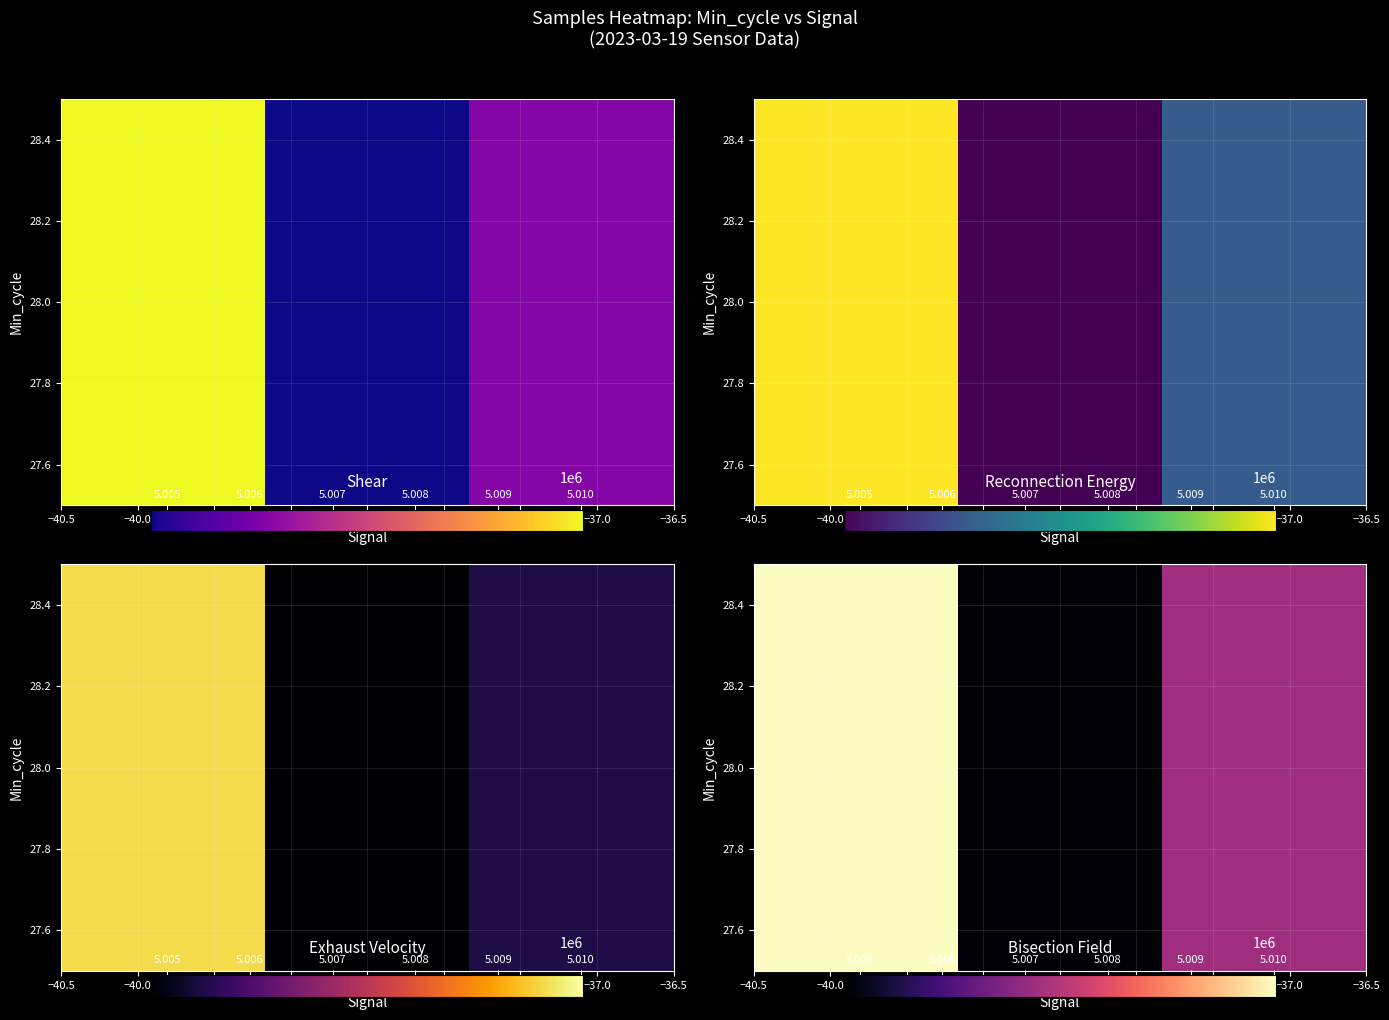

The chart shows a value of 5004856.4 at −40.0. True or false?

True